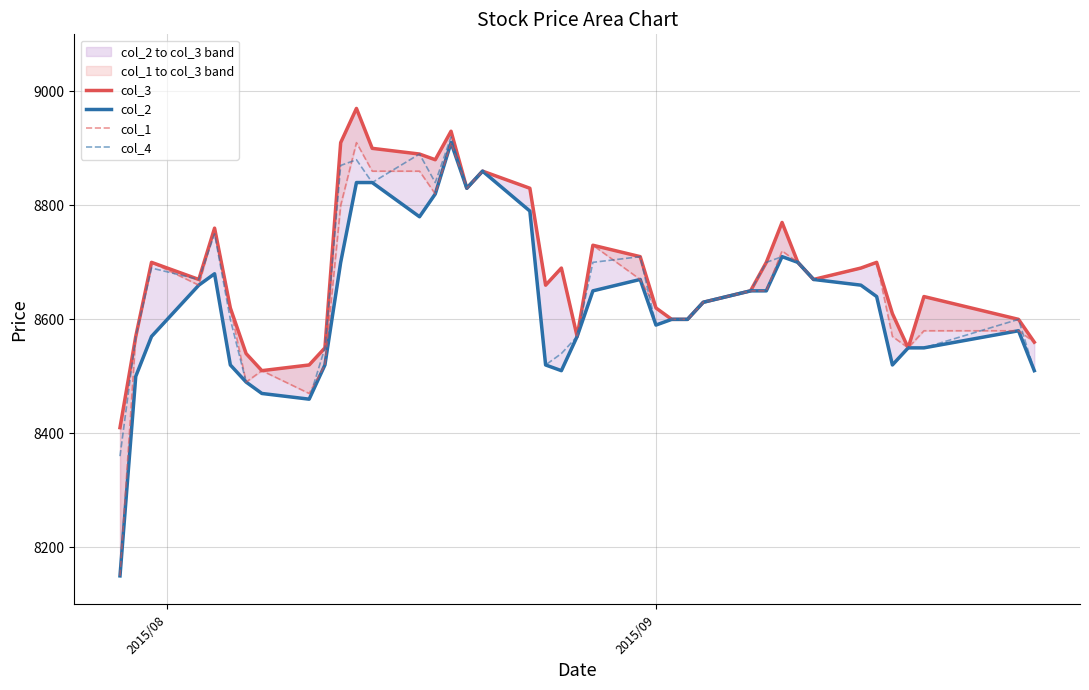

After their last crossing, which series has the higher values: col_4 or col_1?

col_1